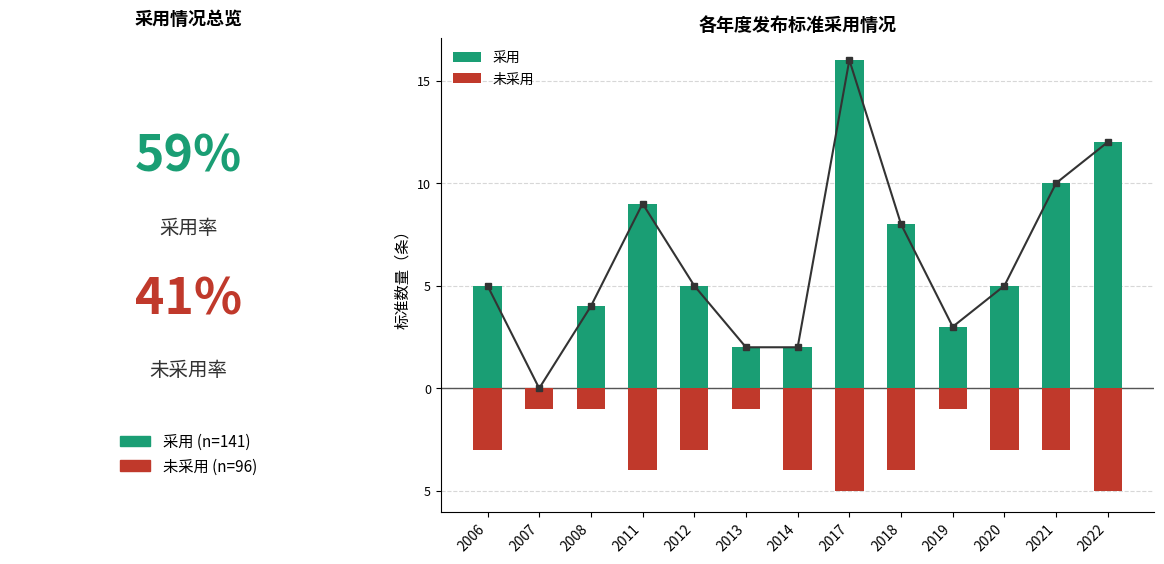

What is the minimum value shown in the chart?

-5